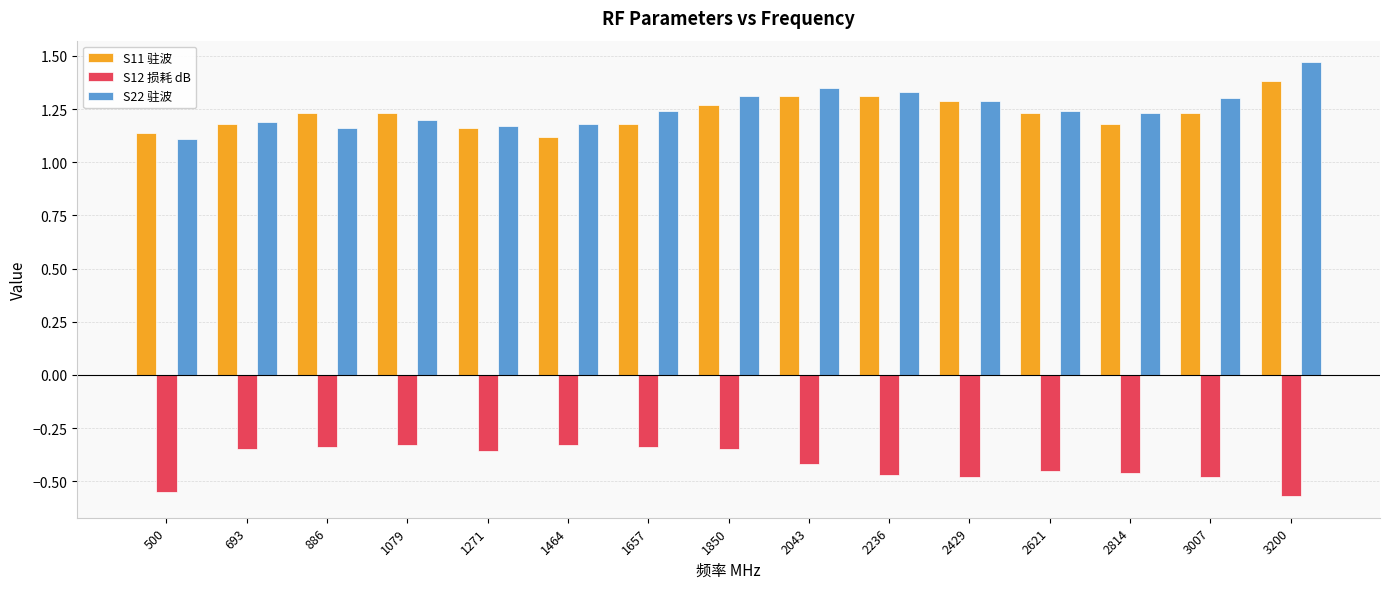

Is the value of S12 损耗 dB at 1271 greater than the value of S11 驻波 at 500?

No